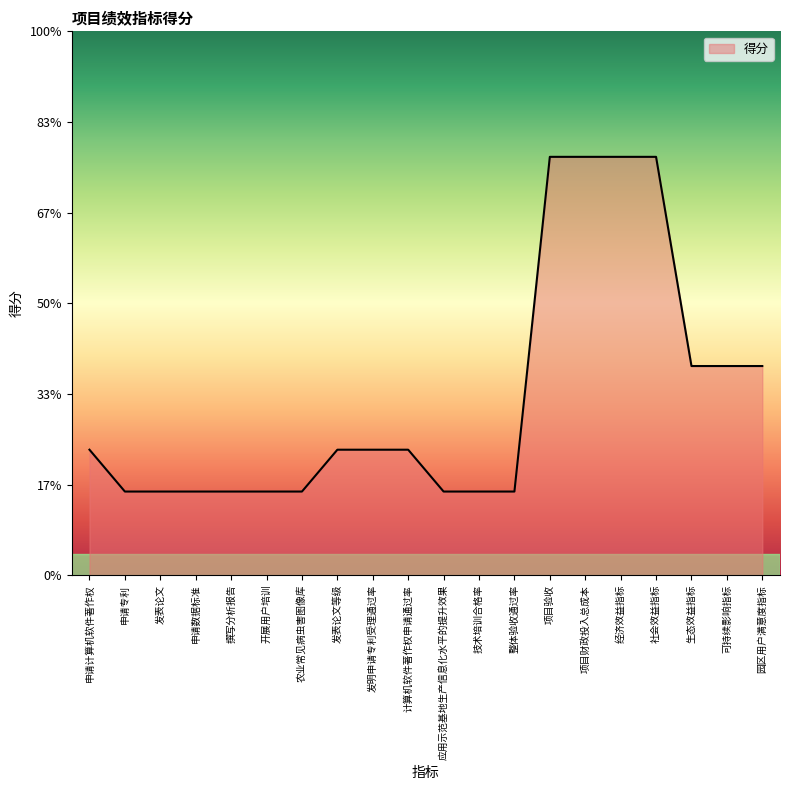

Is this an area chart (filled region under the line)?

Yes